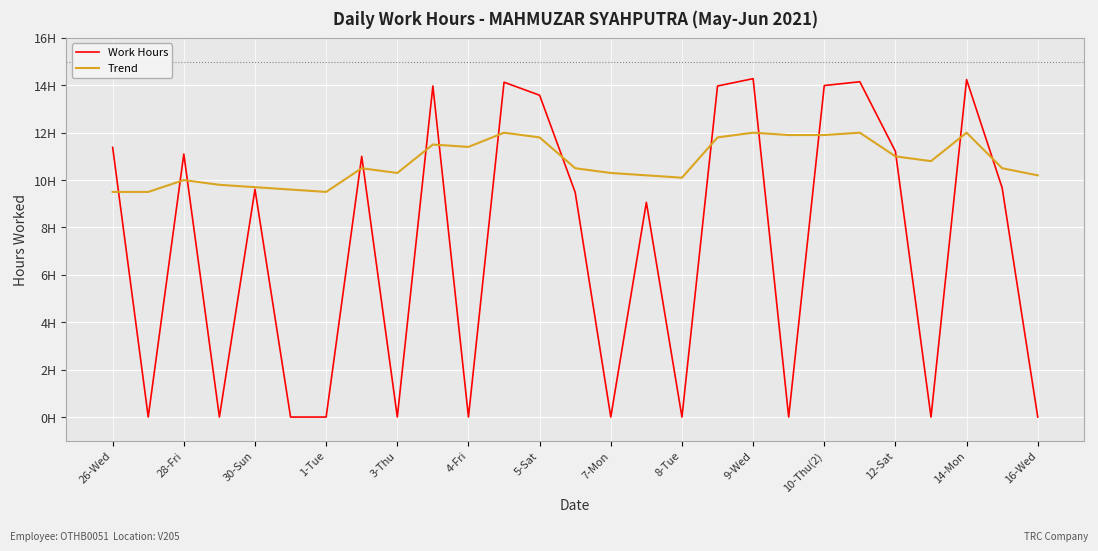

What are all the series names shown in the legend?

Work Hours, Trend